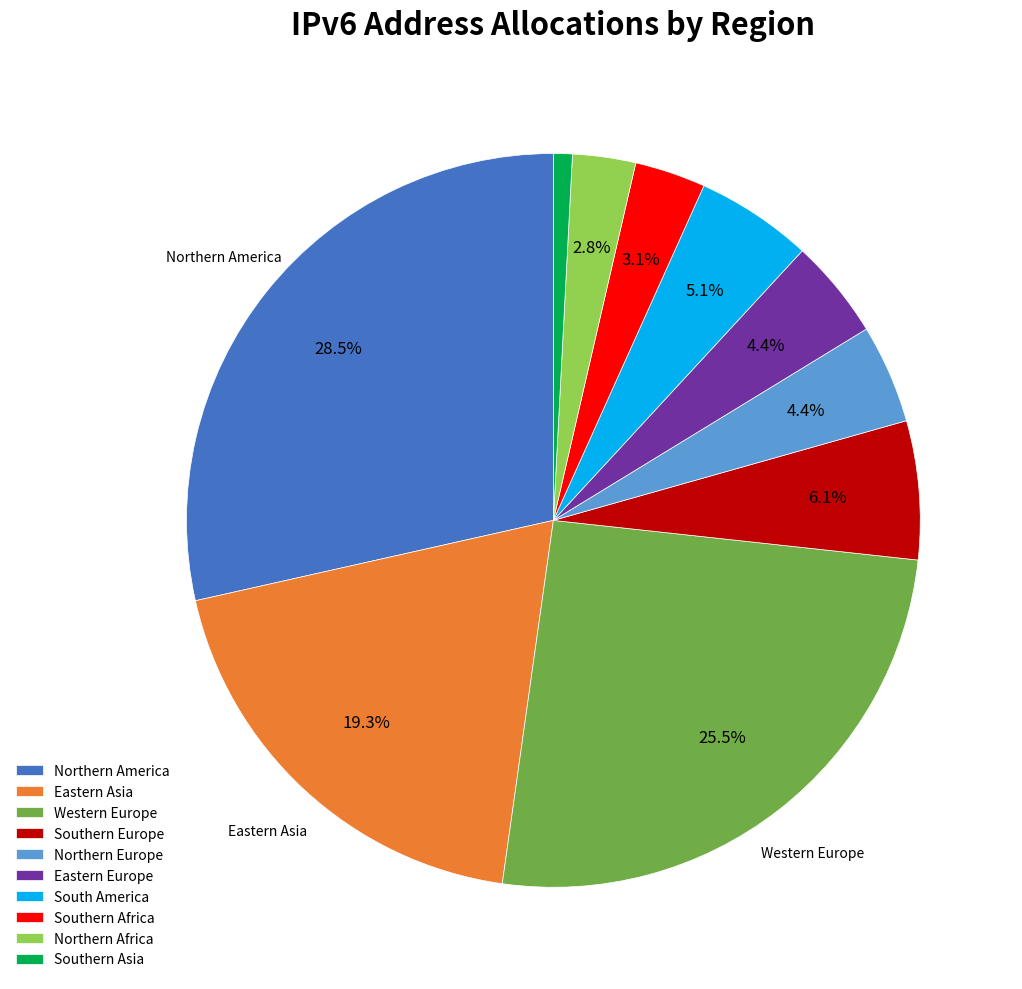

Combined, do Southern Africa and Western Europe account for over 50%?

No